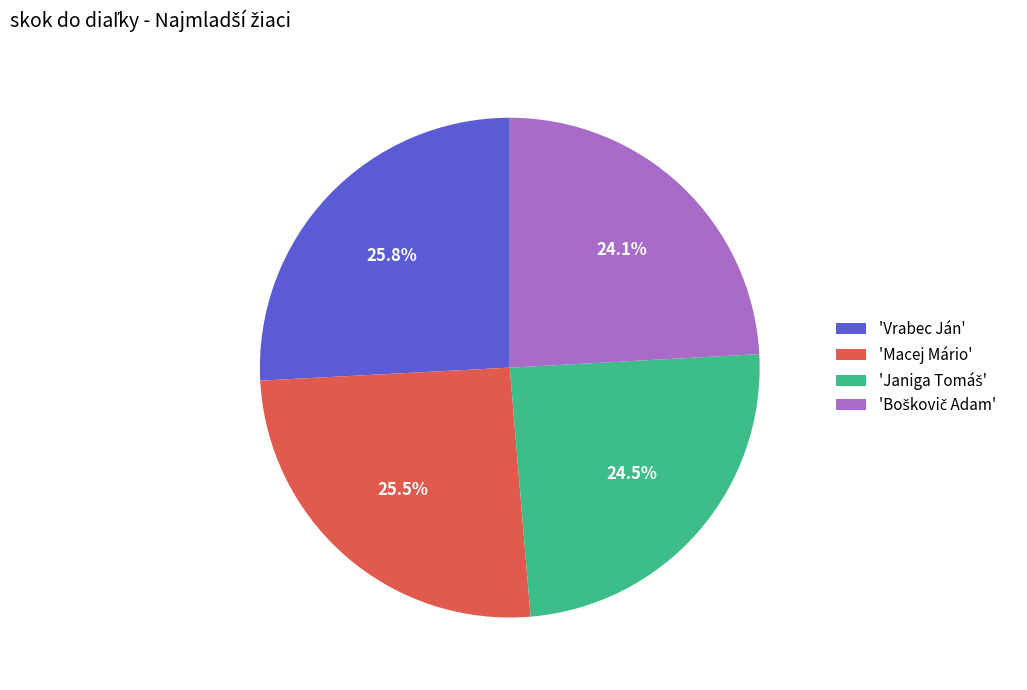

Is there any slice that represents more than half of the pie?

No